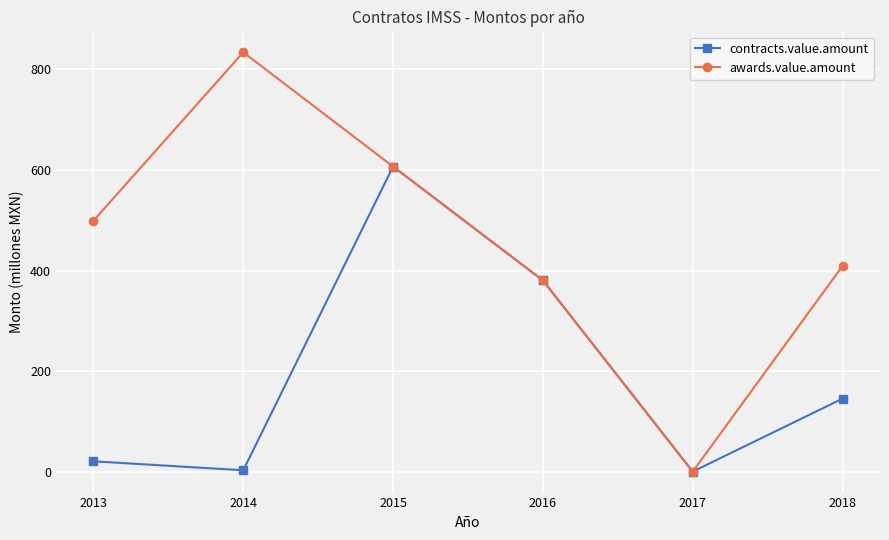

What is the value of the awards.value.amount point at the 6th from the left?

409.0